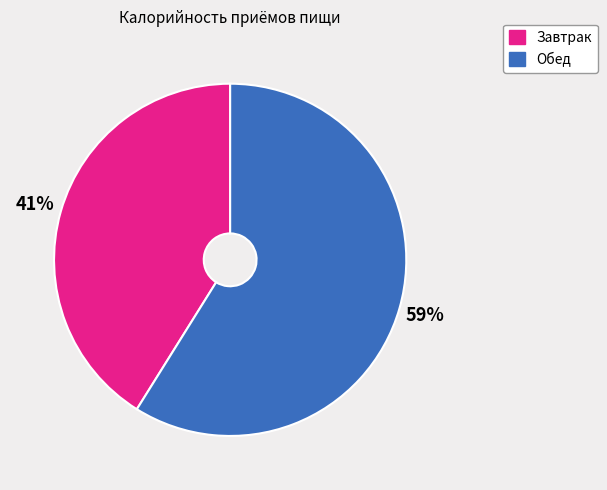

Approximately how many times larger is the value at Завтрак compared to Обед?

0.7